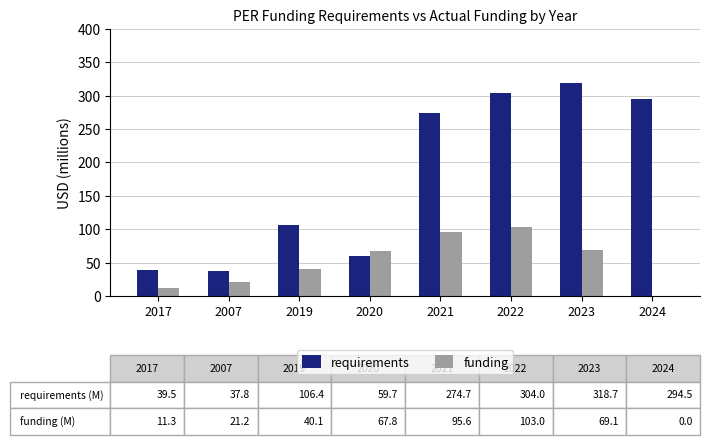

What value does the funding series have at 2017?

11.3